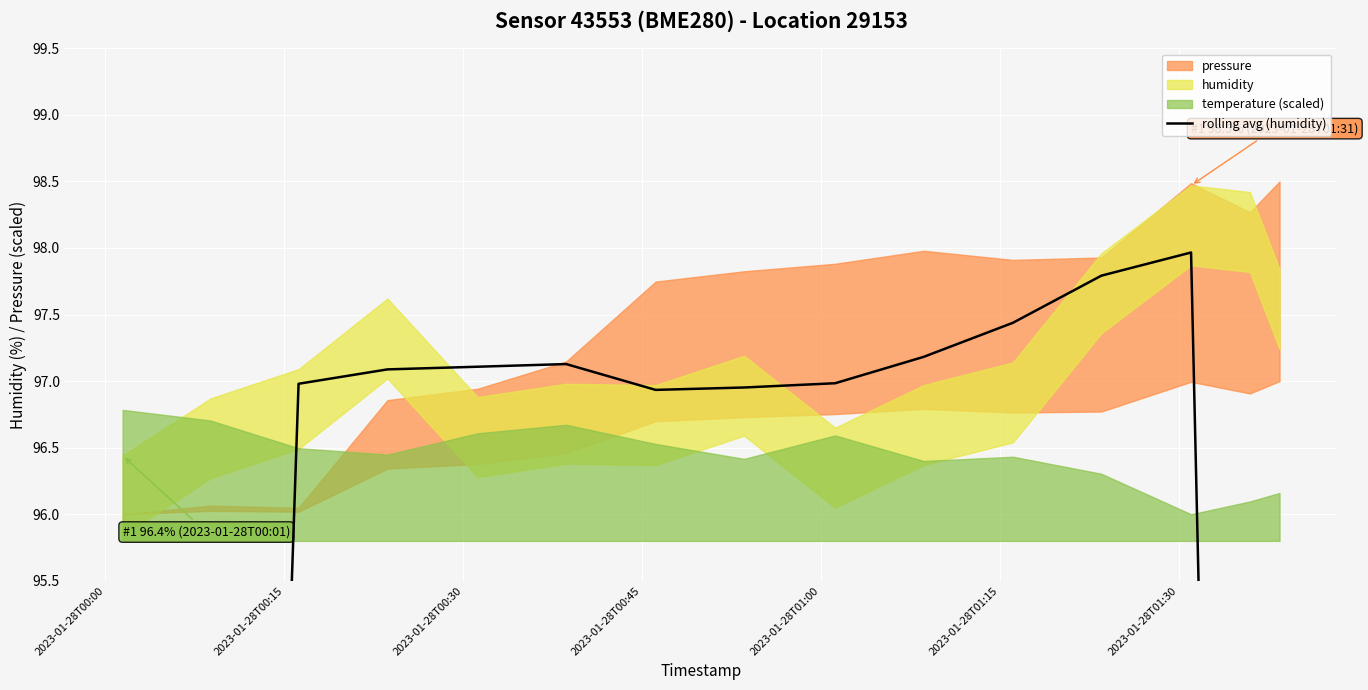

Count the number of values greater than 96.

11